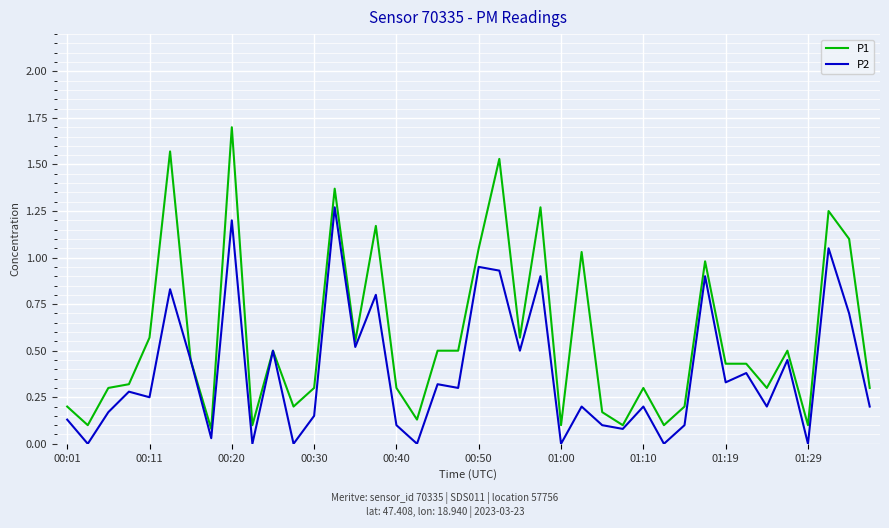

Rank the series by their maximum value, from lowest to highest.

P2, P1